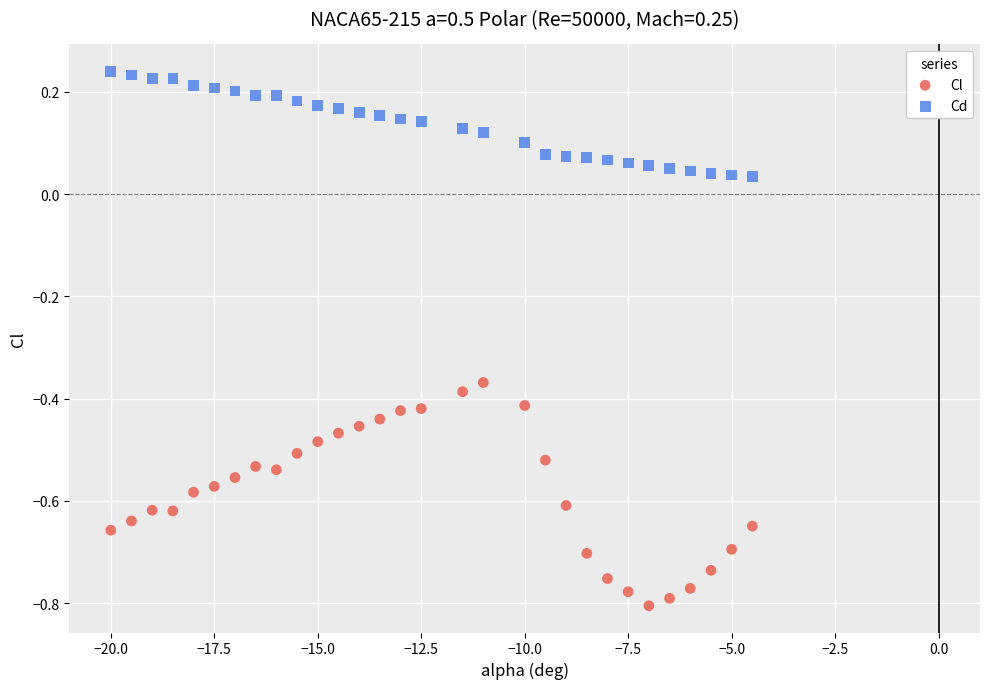

Across all data points, what is the range of X values (max minus min)?

15.5